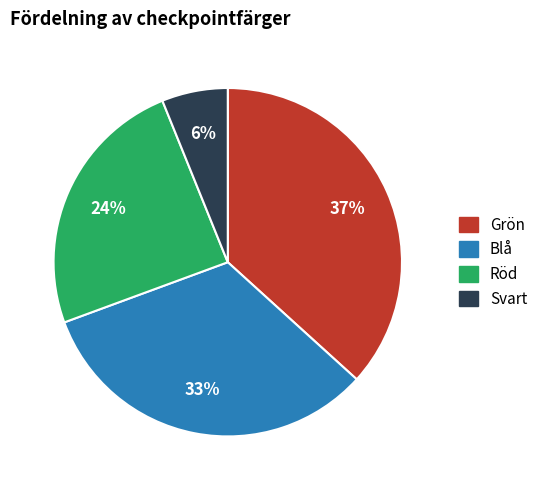

Does Röd represent more than half of the total?

No